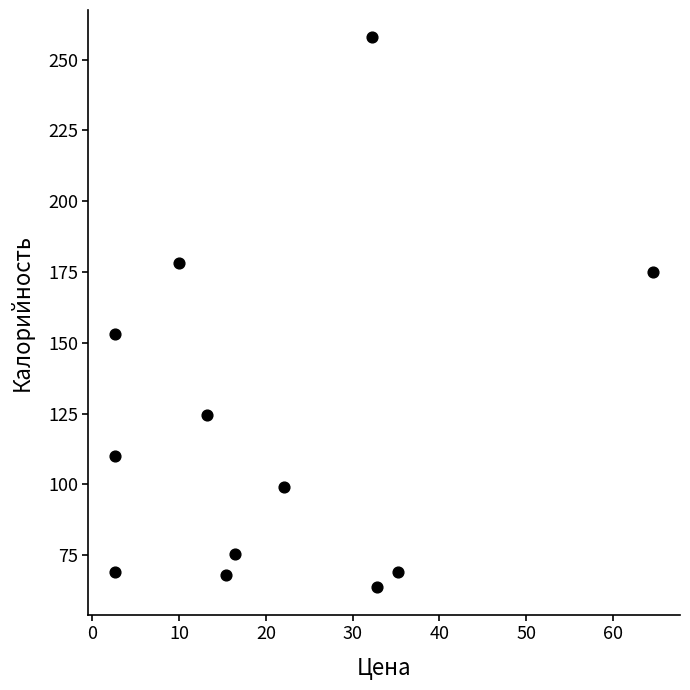

What Y value in the scatter plot is closest to 160?

153.2